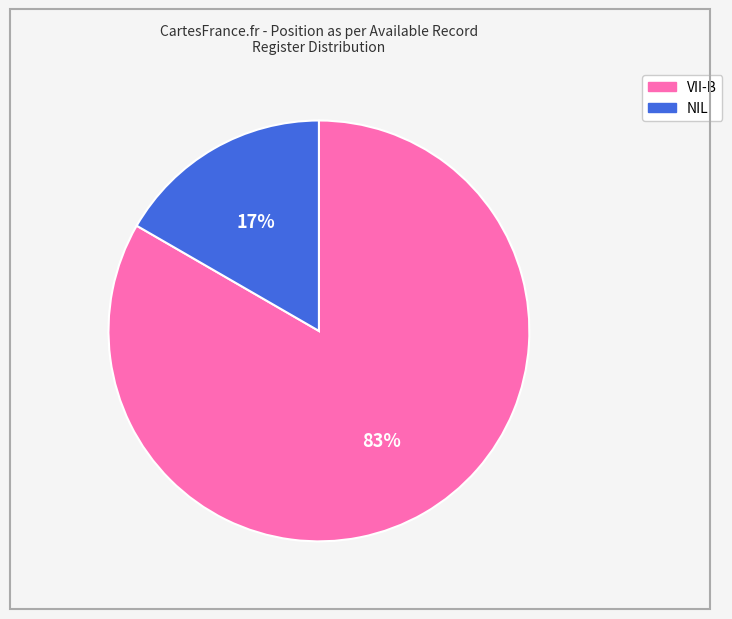

Count the number of slices in the pie.

2